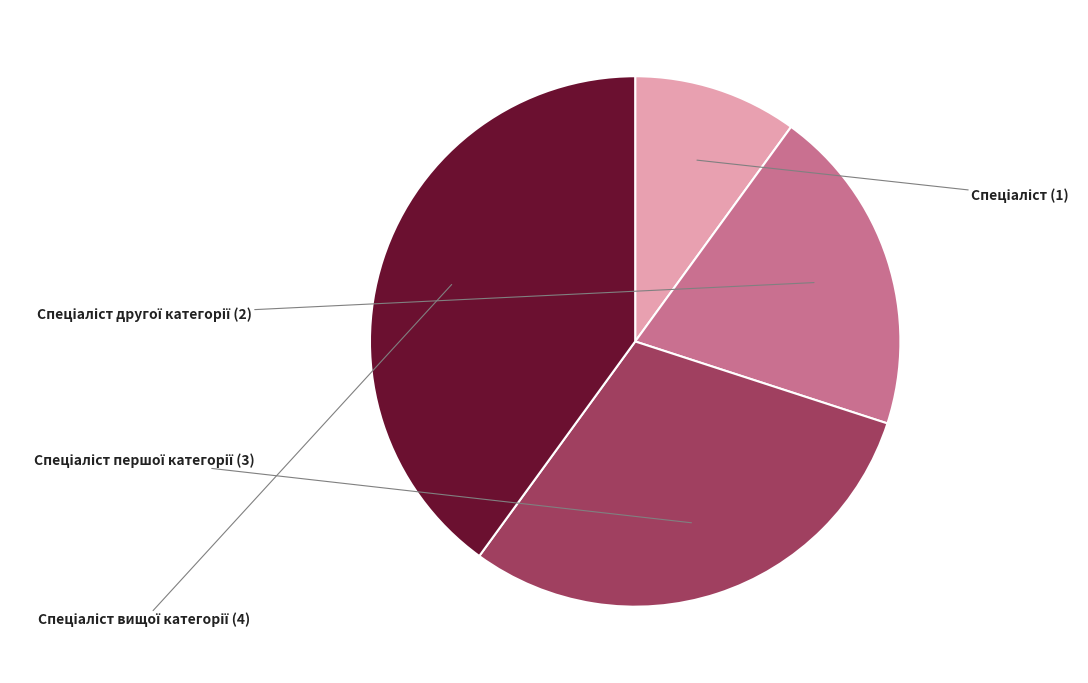

Is there a majority slice in this chart?

No